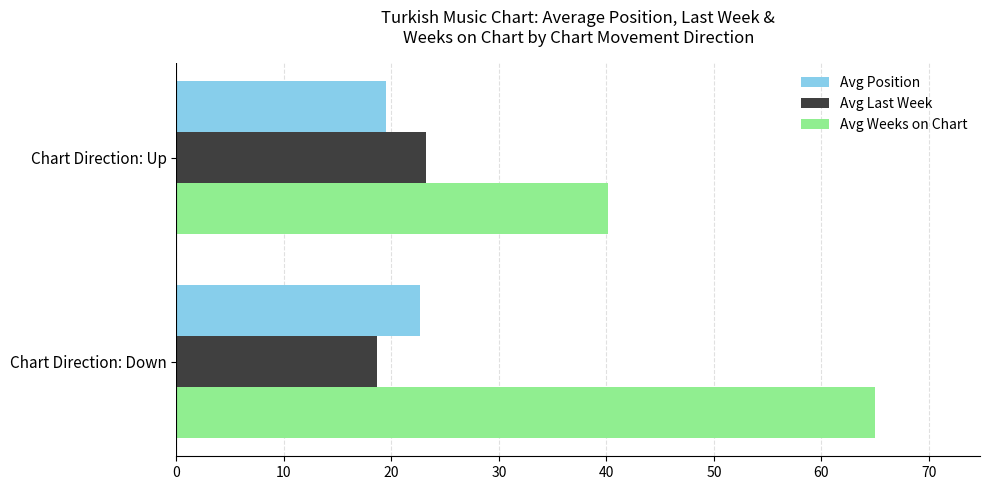

True or false: Avg Last Week has a value of 18.6 at Chart Direction: Down.

True